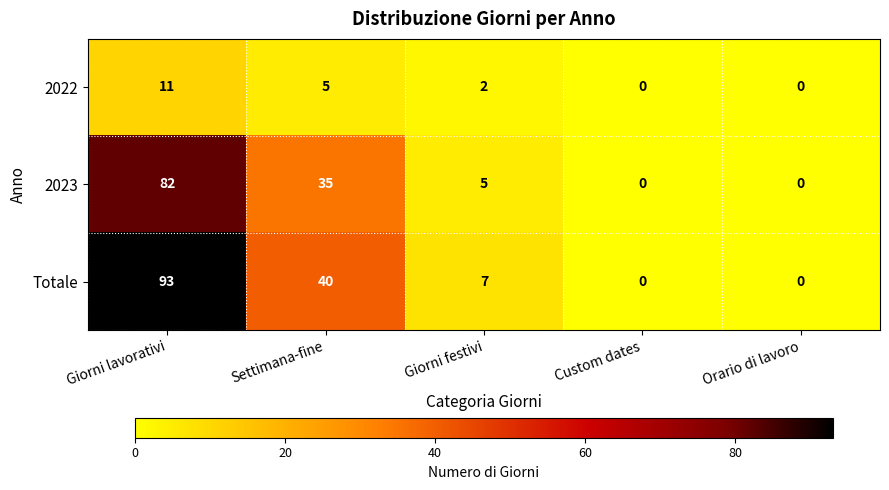

At how many categories does at least one series exceed 49?

1